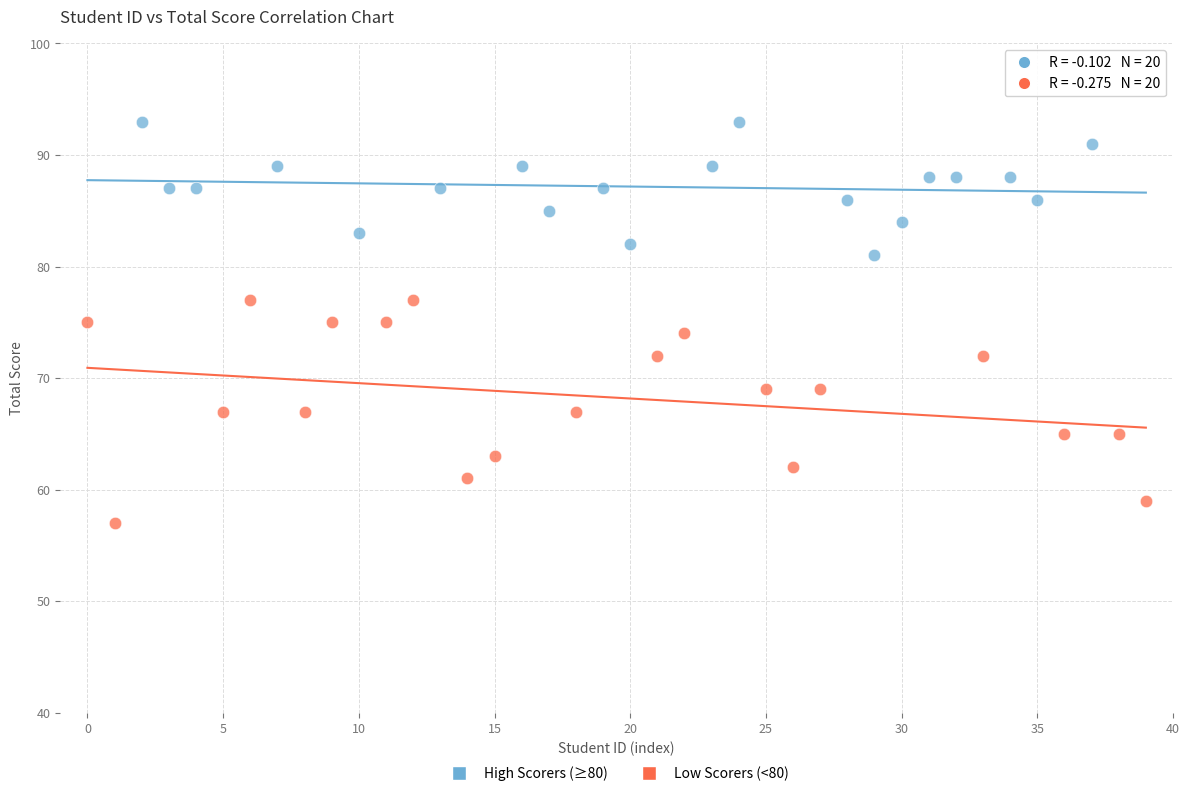

Which series contains the lowest Y value?

Low Scorers (<80)